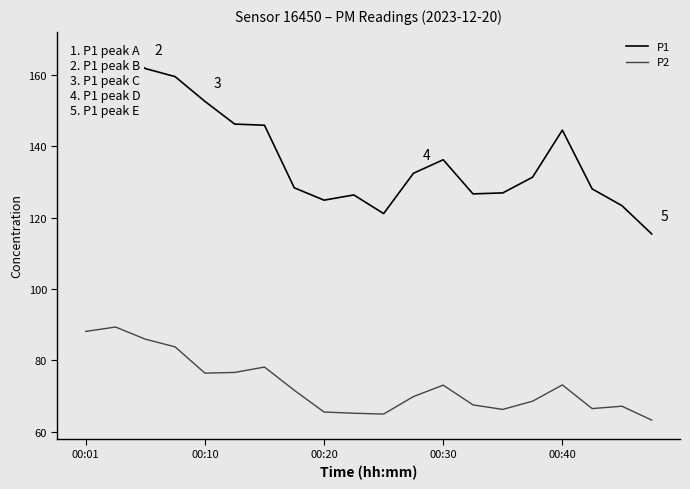

Is this an area chart (filled region under the line)?

No